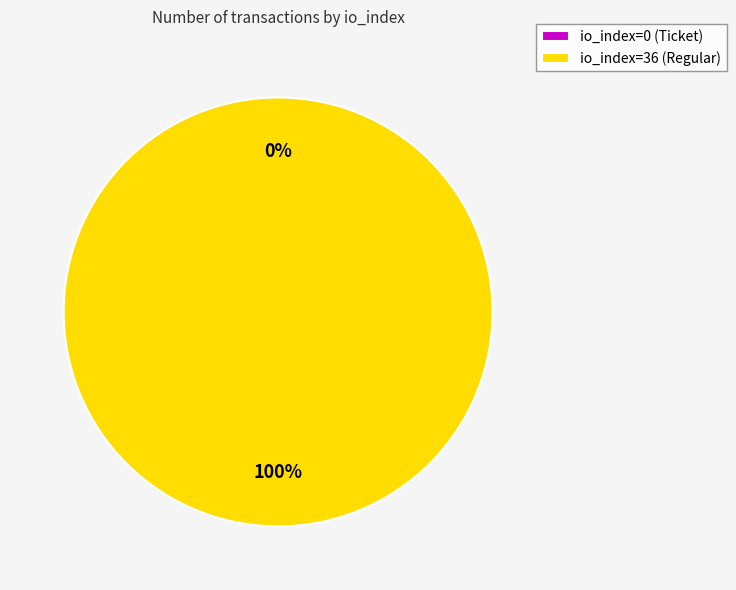

Rank the categories by value from lowest to highest.

io_index=0 (Ticket), io_index=36 (Regular)